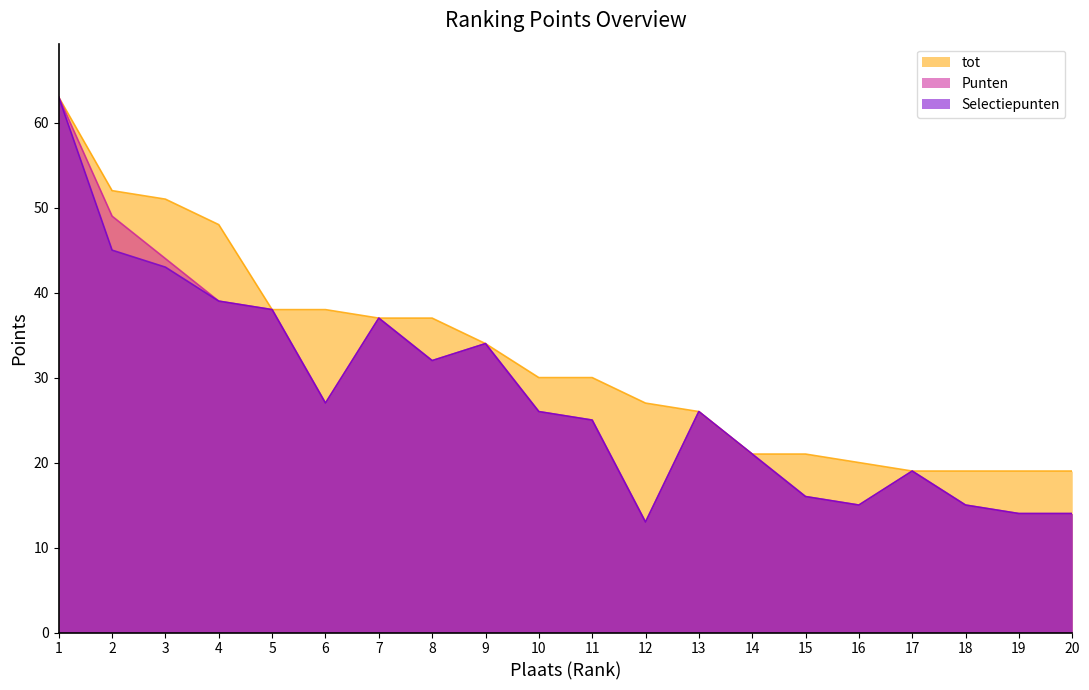

At which category does Selectiepunten reach its first local valley?

6